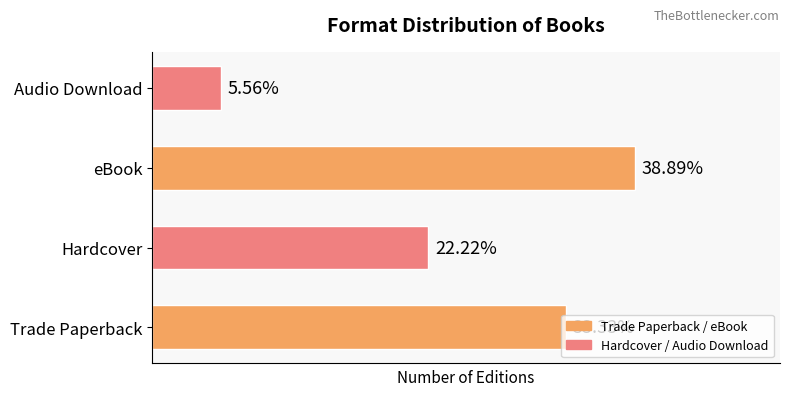

Does the chart contain any negative values?

No